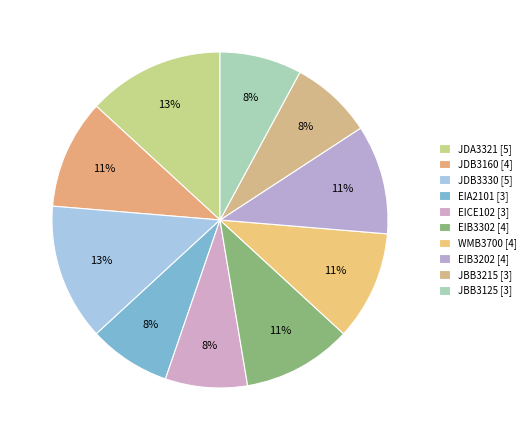

Is there any slice that represents more than half of the pie?

No